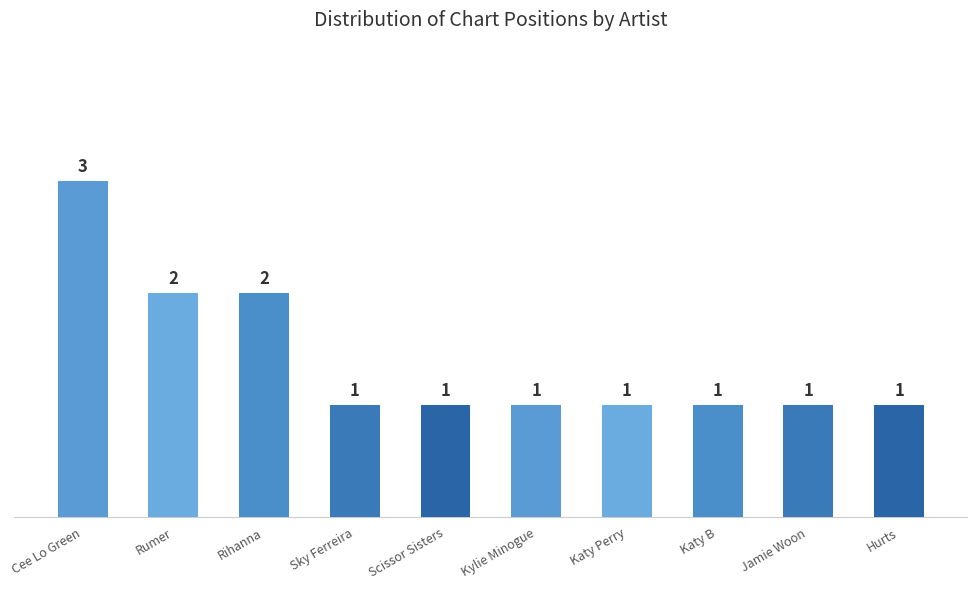

Approximately how many times larger is the value at Jamie Woon compared to Sky Ferreira?

1.0